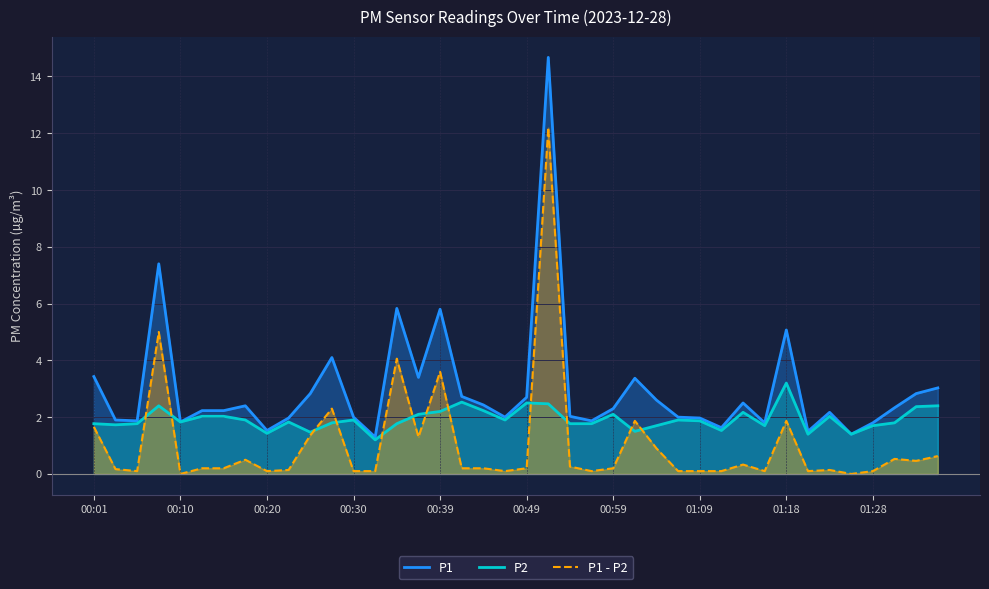

How many data points does each series have?

40